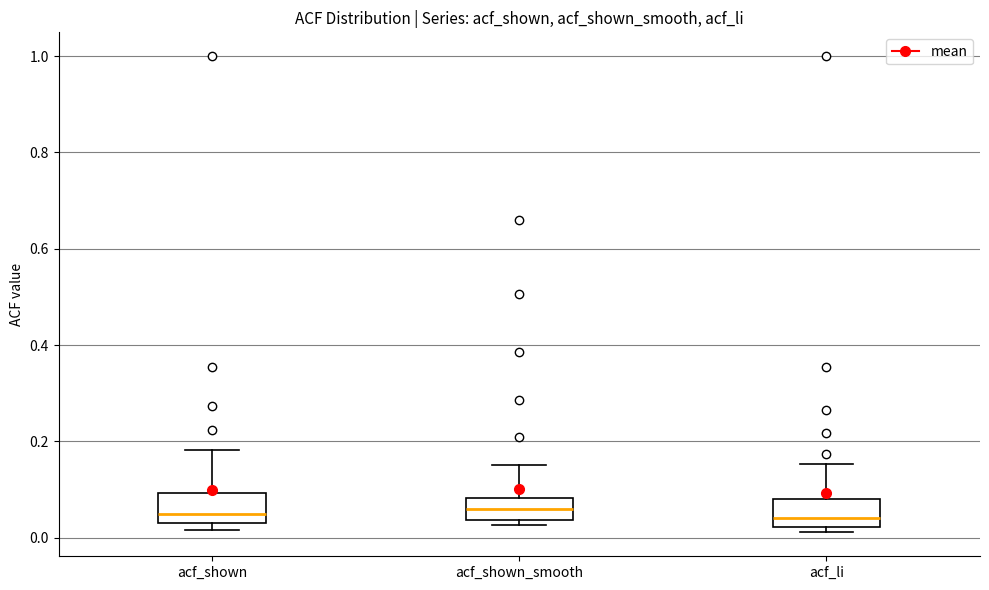

Reading left to right, read every box against the y-axis: the position of its median line, the range the box covers, and the ends of its whiskers. The values are not printed on the chart, so give them approximately, as read against the axis.

acf_shown: median 0.04 (just above the box's lower edge), box 0.04 to 0.10, whiskers 0.02 to 0.18
acf_shown_smooth: median 0.06, box 0.04 to 0.08, whiskers 0.02 to 0.16
acf_li: median 0.04, box 0.02 to 0.08, whiskers 0.02 (just below the box's lower edge) to 0.16